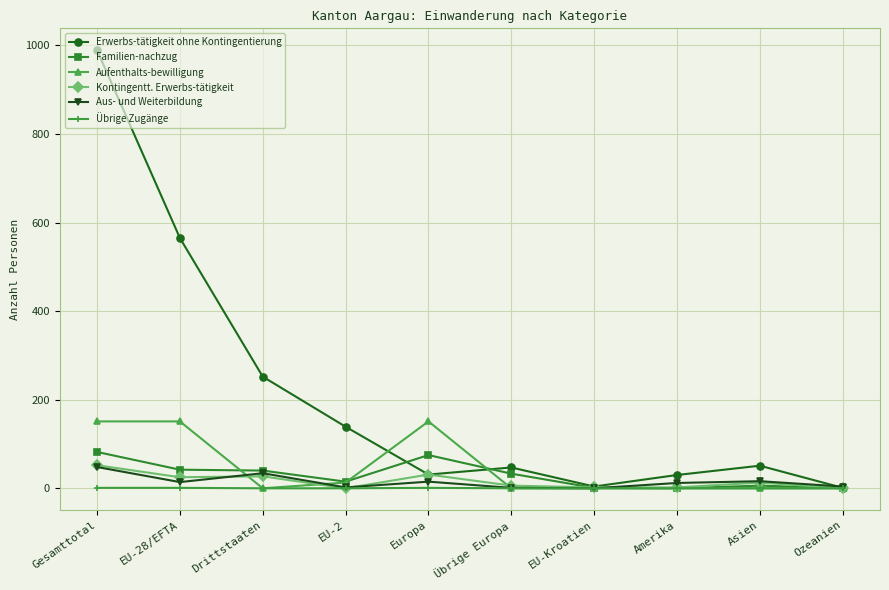

How many values in the Aus- und Weiterbildung series are below 14?

5